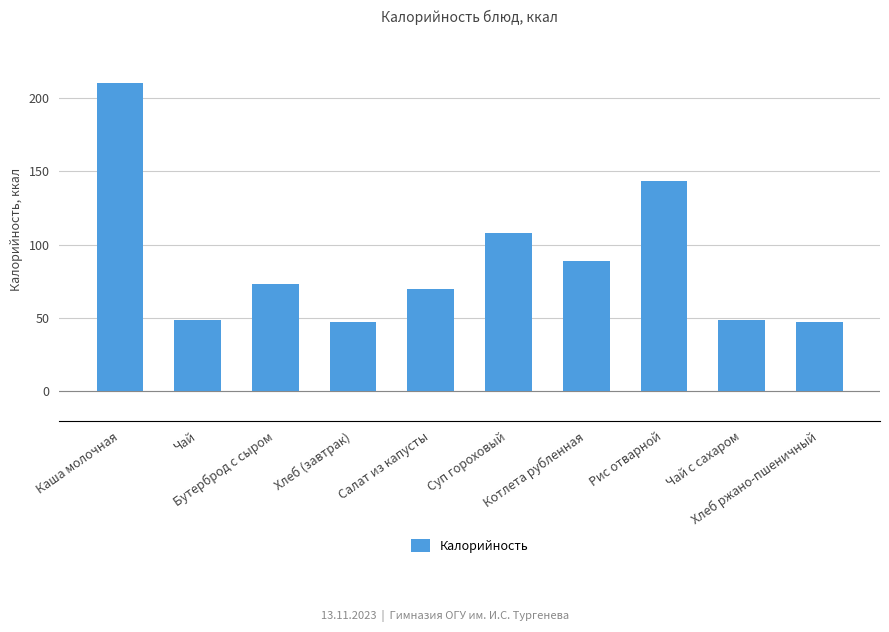

What is the sum of the values at Котлета рубленная and Чай?

137.6